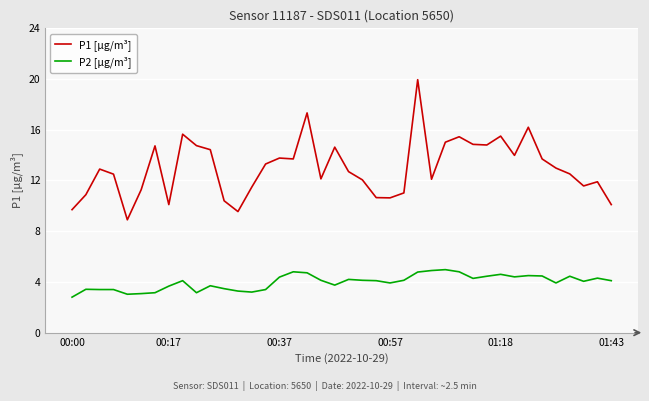

True or false: P1 [µg/m³] and P2 [µg/m³] intersect in this chart.

False